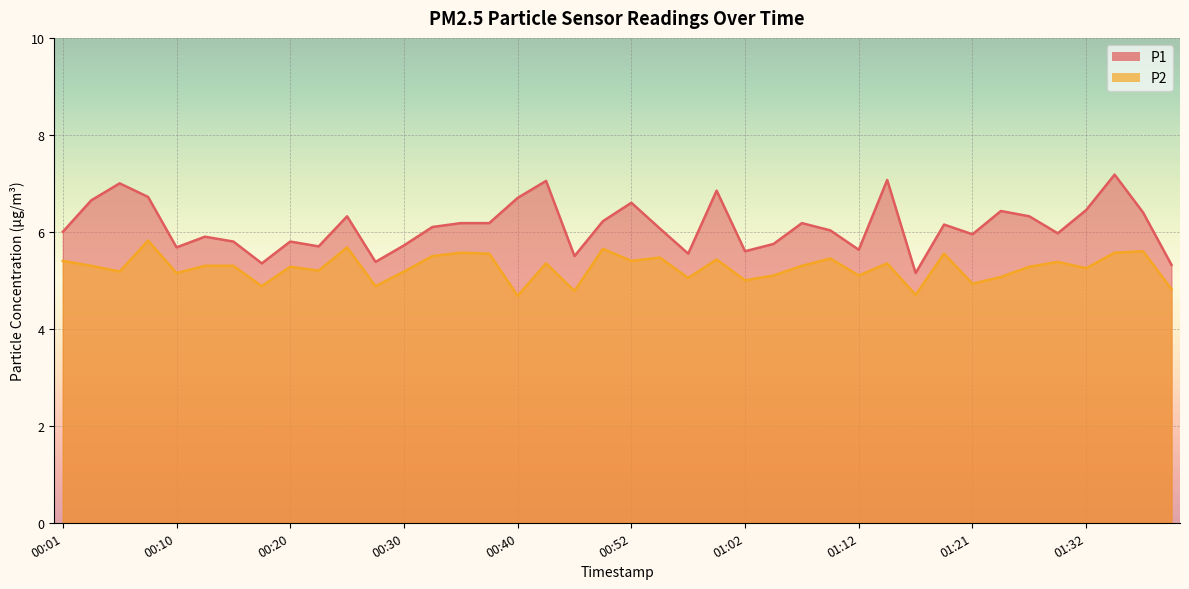

At which label is P2 closest to 5?

01:02